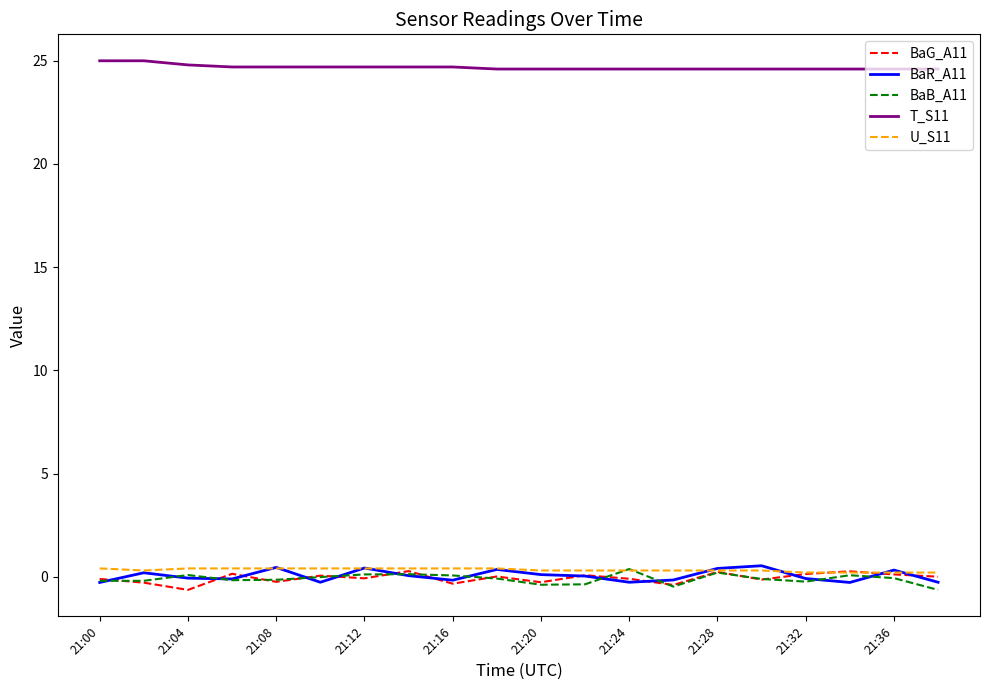

True or false: T_S11 and BaR_A11 intersect in this chart.

False